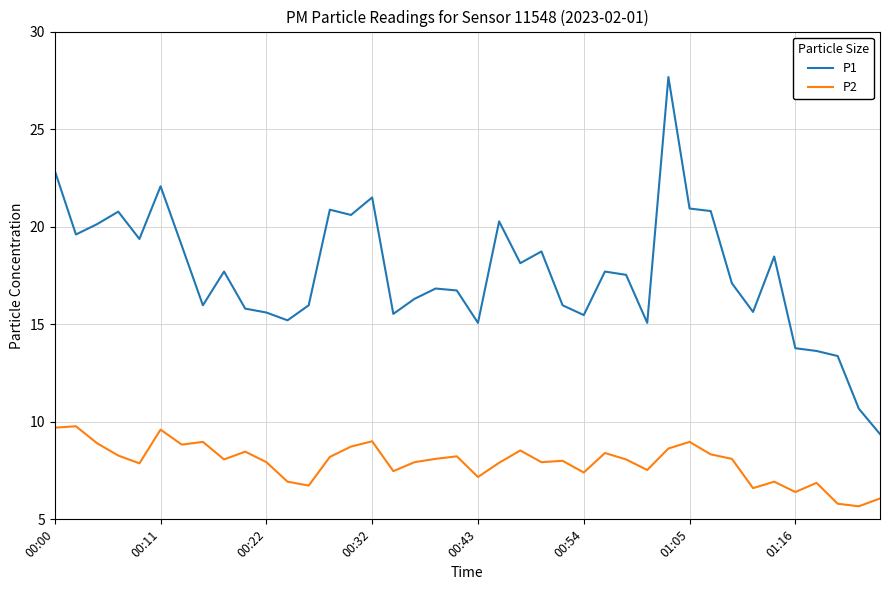

List the series in order of their peak value, lowest first.

P2, P1